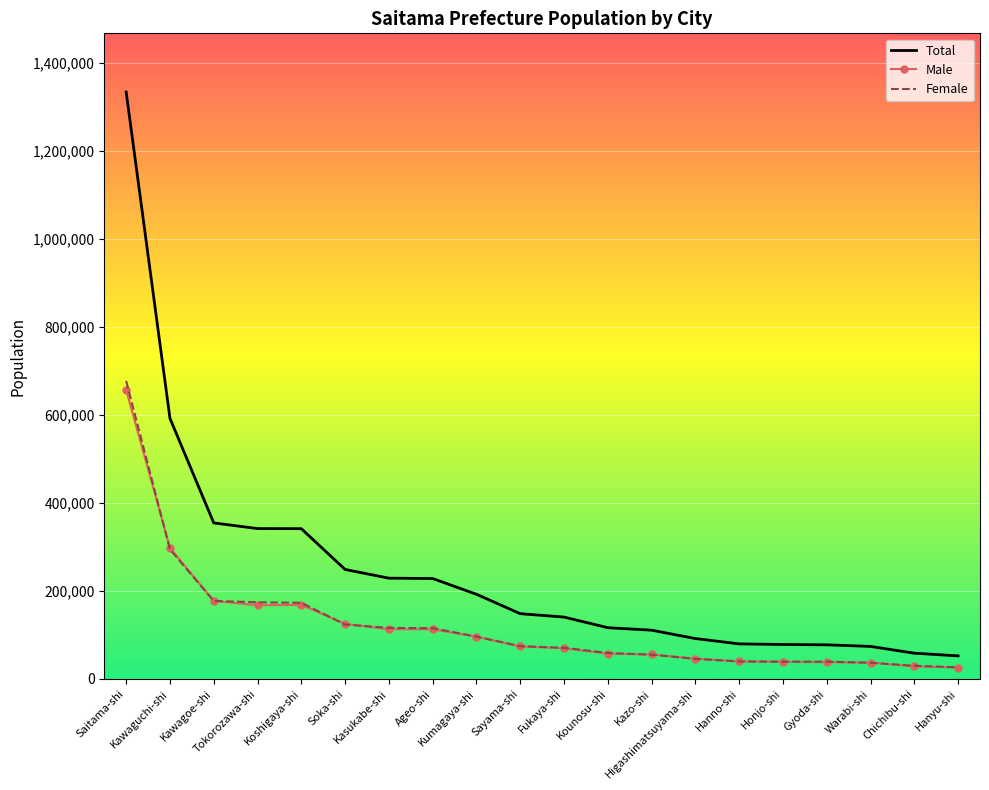

At which category is the sum across all series the highest?

Saitama-shi